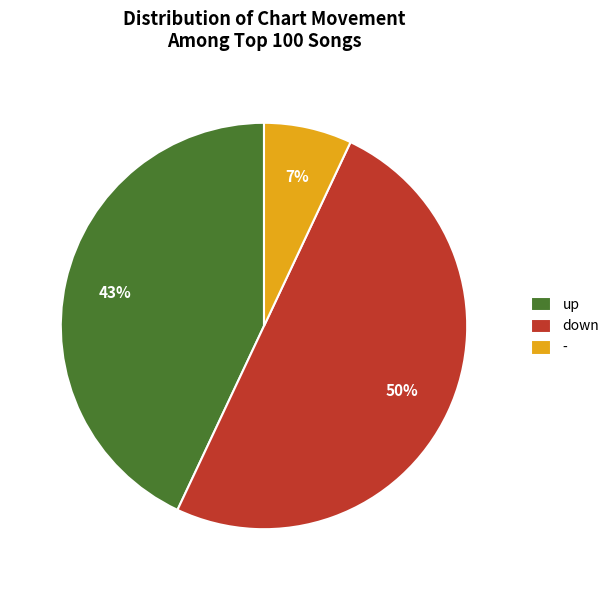

Does up represent more than half of the total?

No